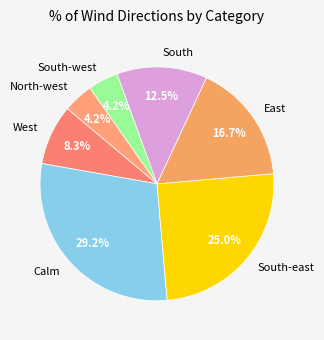

Approximately how many times larger is the value at East compared to Calm?

0.6